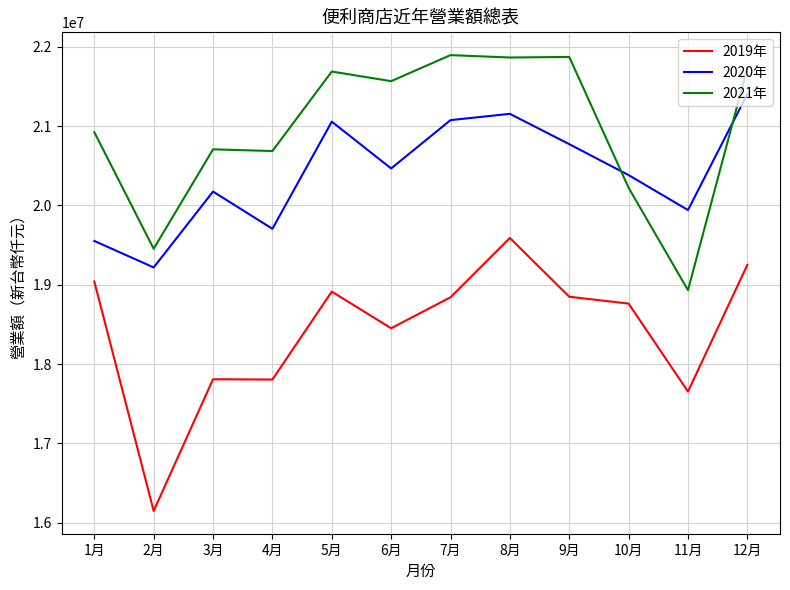

What is the total value across all series at 9月?

61494936